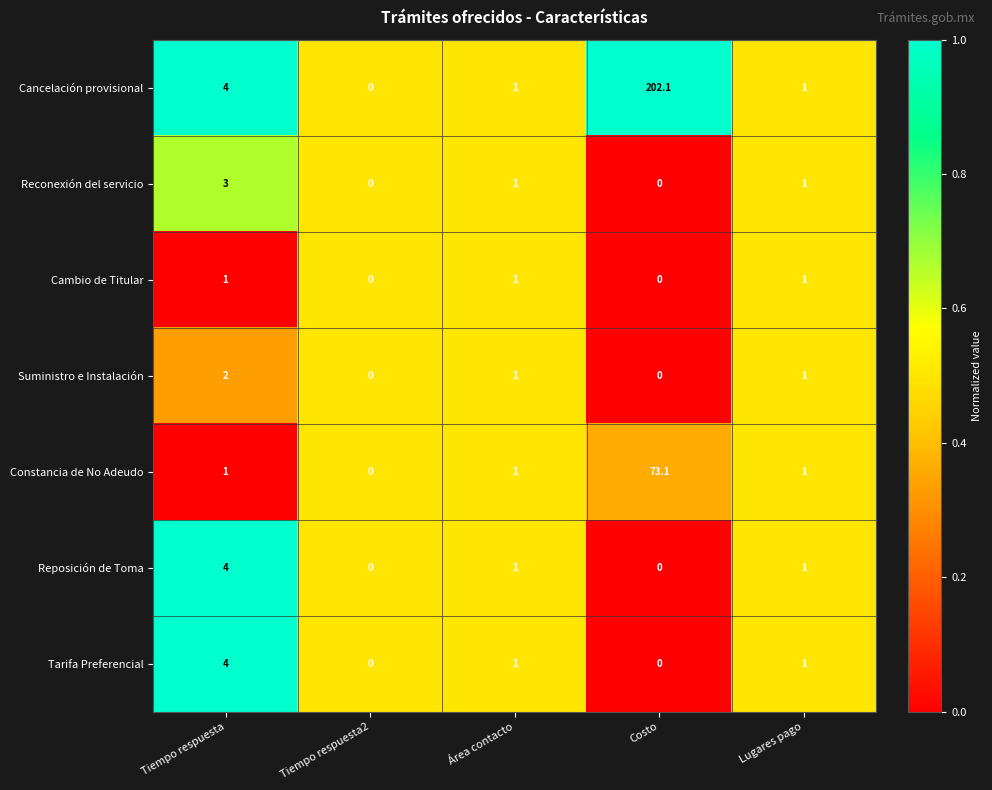

Read the Reconexión del servicio value at Lugares pago.

1.0